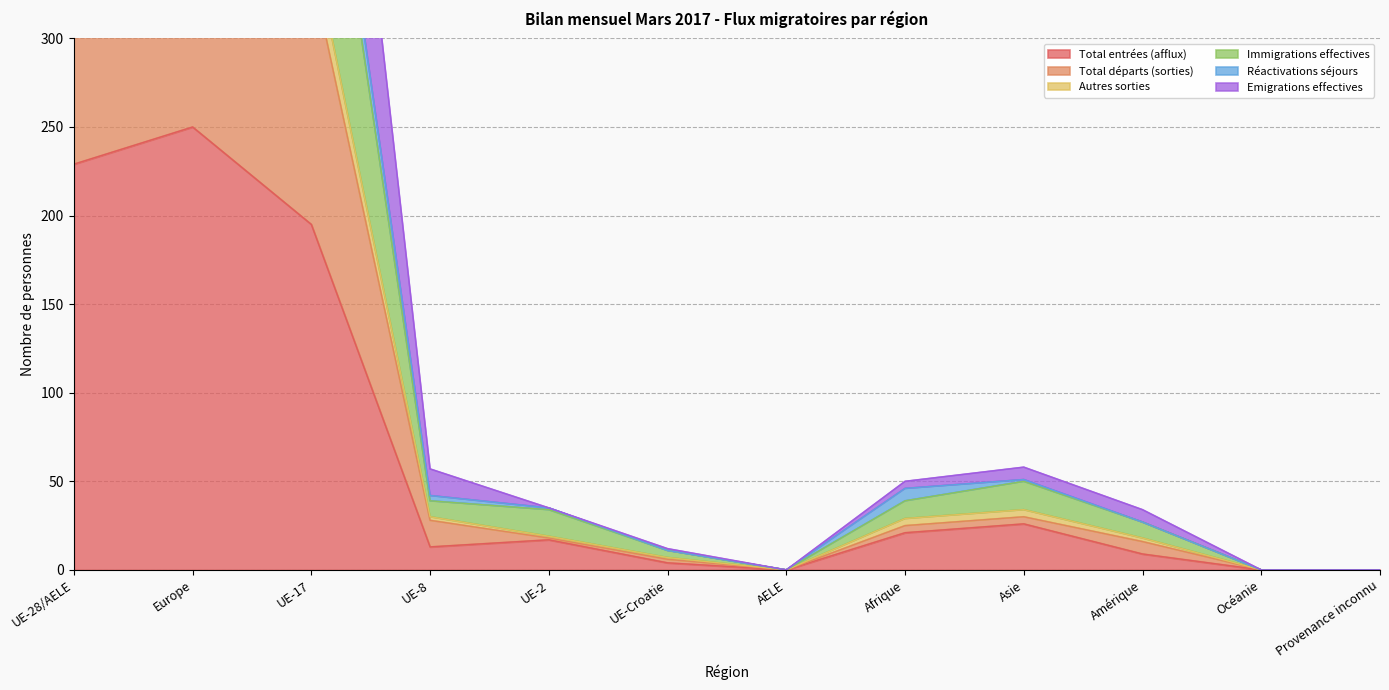

How many values in the Emigrations effectives series exceed 50?

5